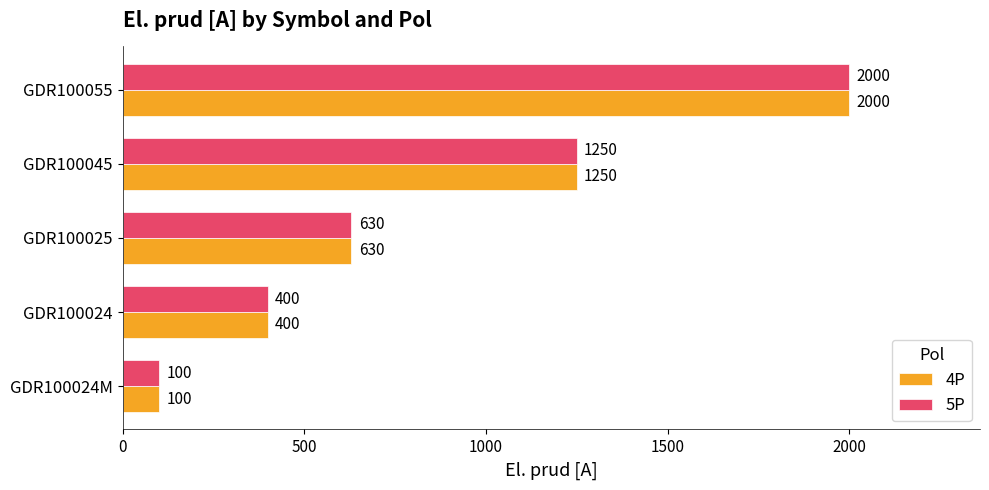

How many 5P values are between 400 and 1250?

3